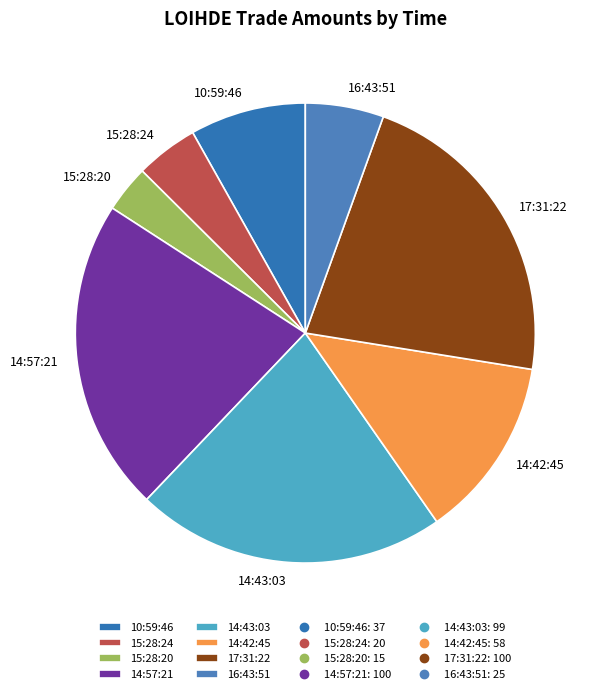

Is there any slice that represents more than half of the pie?

No